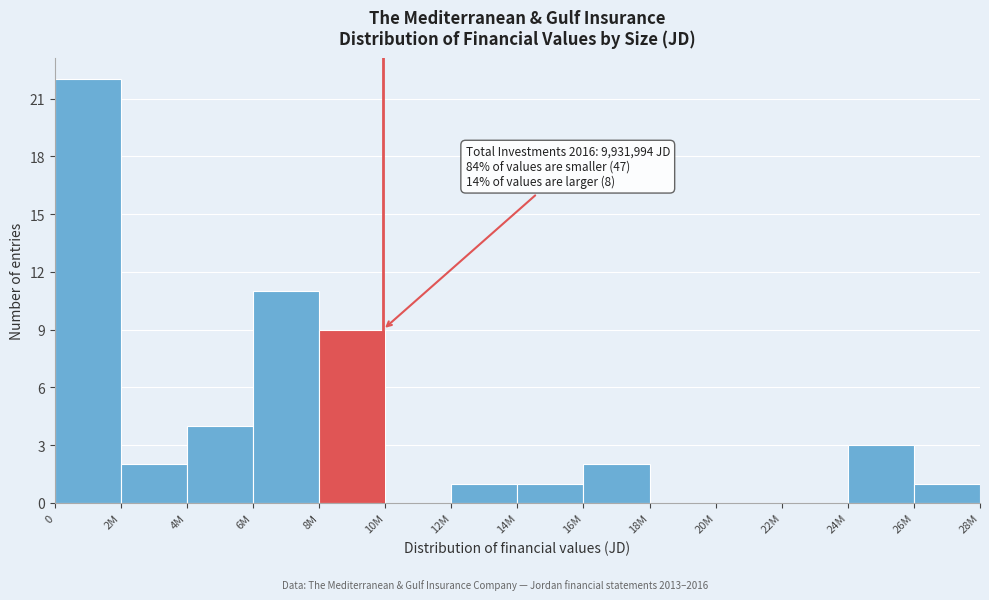

Reading right to left, transcribe all the data shown in this chart.

26M=1	24M=3	22M=0	20M=0	18M=0	16M=2	14M=1	12M=1	10M=0	8M=9	6M=11	4M=4	2M=2	0=22